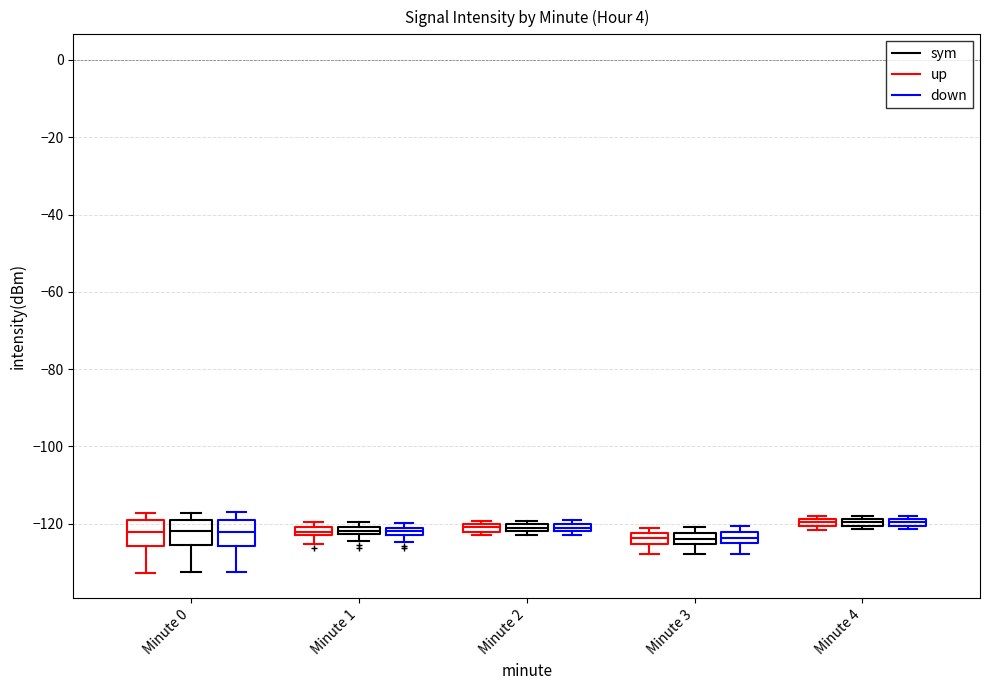

Where does the lower whisker of the box for Minute 0 (sym) end on the y-axis? The values are not printed on the chart, so give them approximately, as read against the axis.

-132